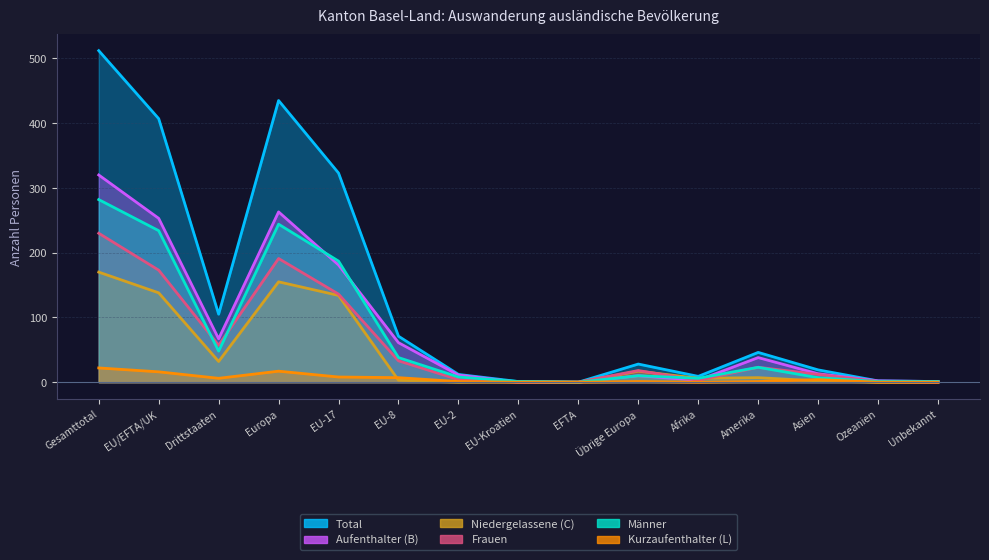

What is the label of the 15th point from the right?

Gesamttotal